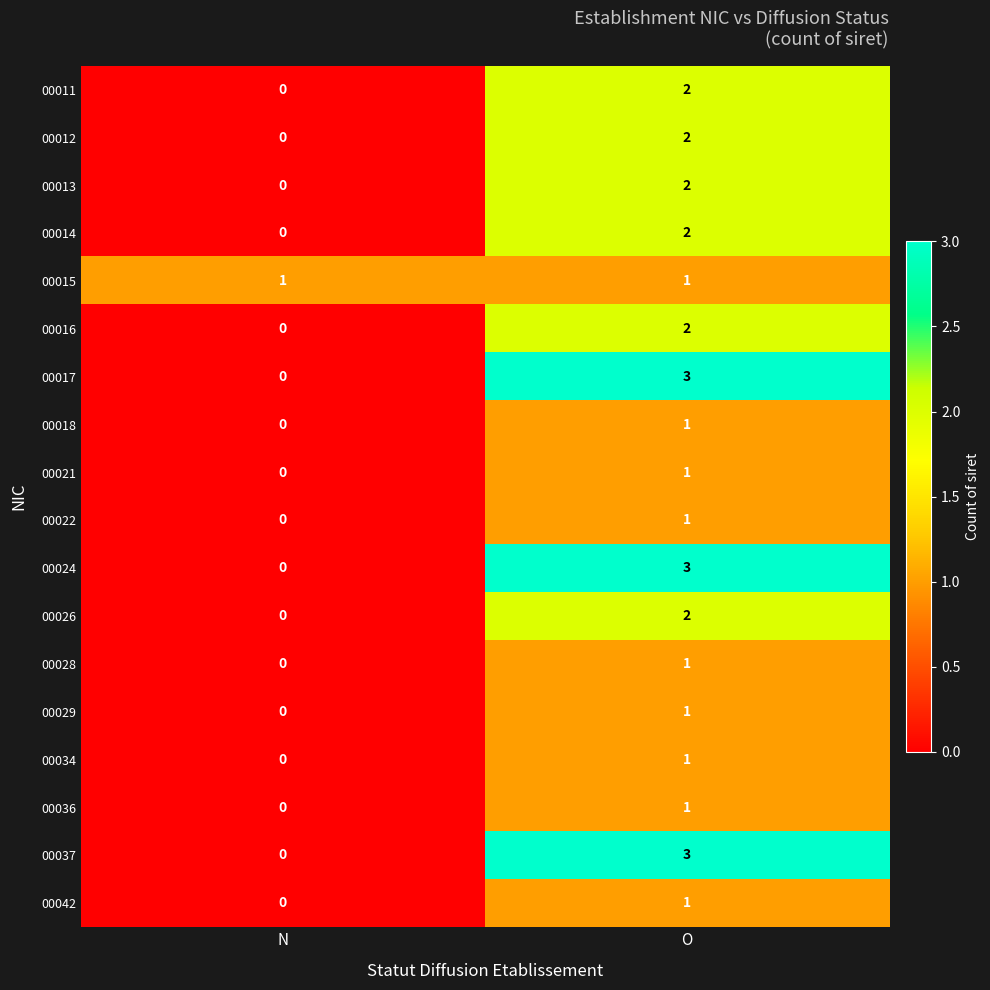

At which category is the sum across all series the highest?

O